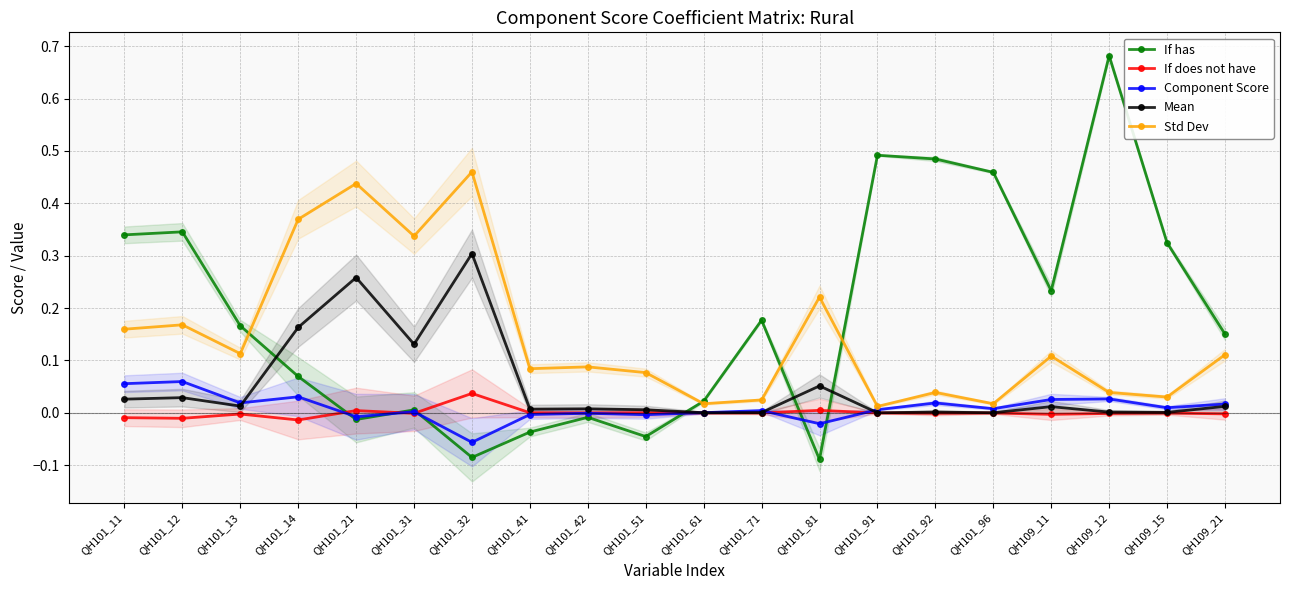

What is the difference between the highest and lowest values at QH101_13?

0.2